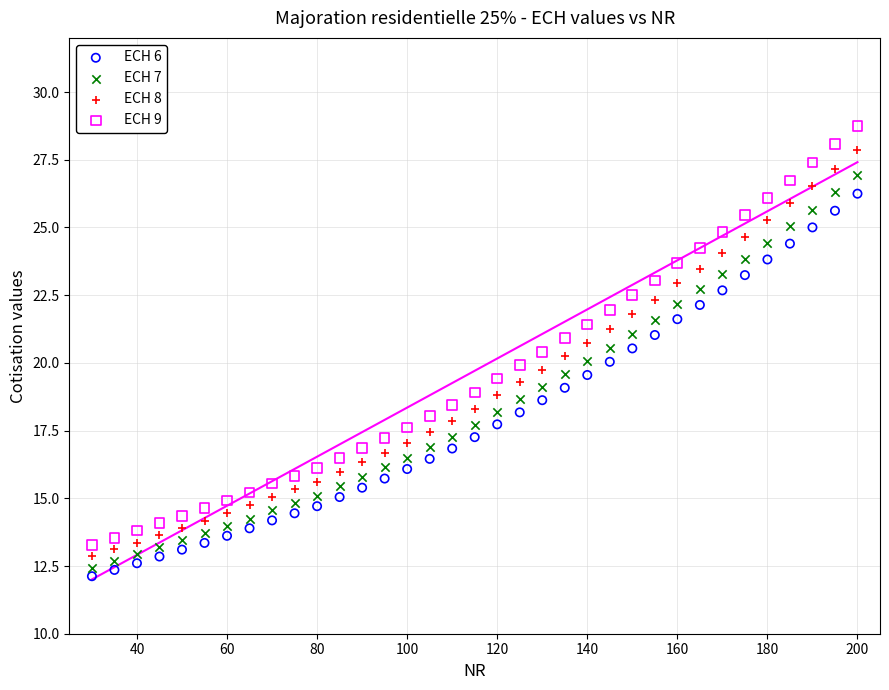

What are all the series names shown in the legend?

ECH 6, ECH 7, ECH 8, ECH 9